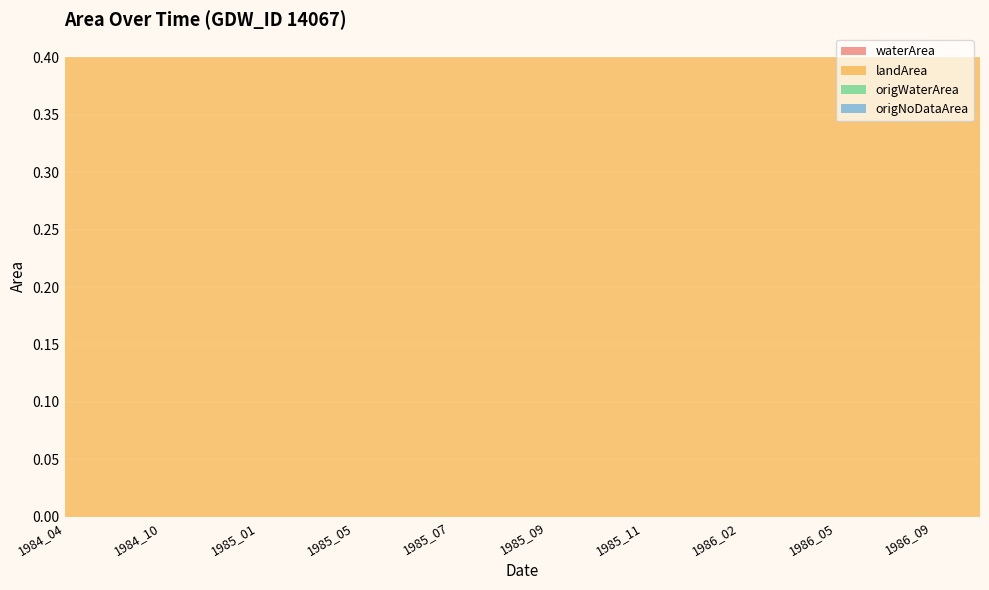

Reading right to left, what are all the values shown in this chart?

waterArea: 0.0	0.0	0.0	0.0	0.0	0.0	0.0	0.0	0.0	0.0	0.0	0.0	0.0	0.0	0.0	0.0	0.0	0.0	0.0	0.0
landArea: 0.4	0.4	0.4	0.4	0.4	0.4	0.4	0.4	0.4	0.4	0.4	0.4	0.4	0.4	0.4	0.4	0.4	0.4	0.4	0.4
origWaterArea: 0.0	0.0	0.0	0.0	0.0	0.0	0.0	0.0	0.0	0.0	0.0	0.0	0.0	0.0	0.0	0.0	0.0	0.0	0.0	0.0
origNoDataArea: 0.0	0.0	0.0	0.0	0.0	0.0	0.0	0.0	0.0	0.0	0.0	0.0	0.0	0.0	0.0	0.0	0.0	0.0	0.0	0.0